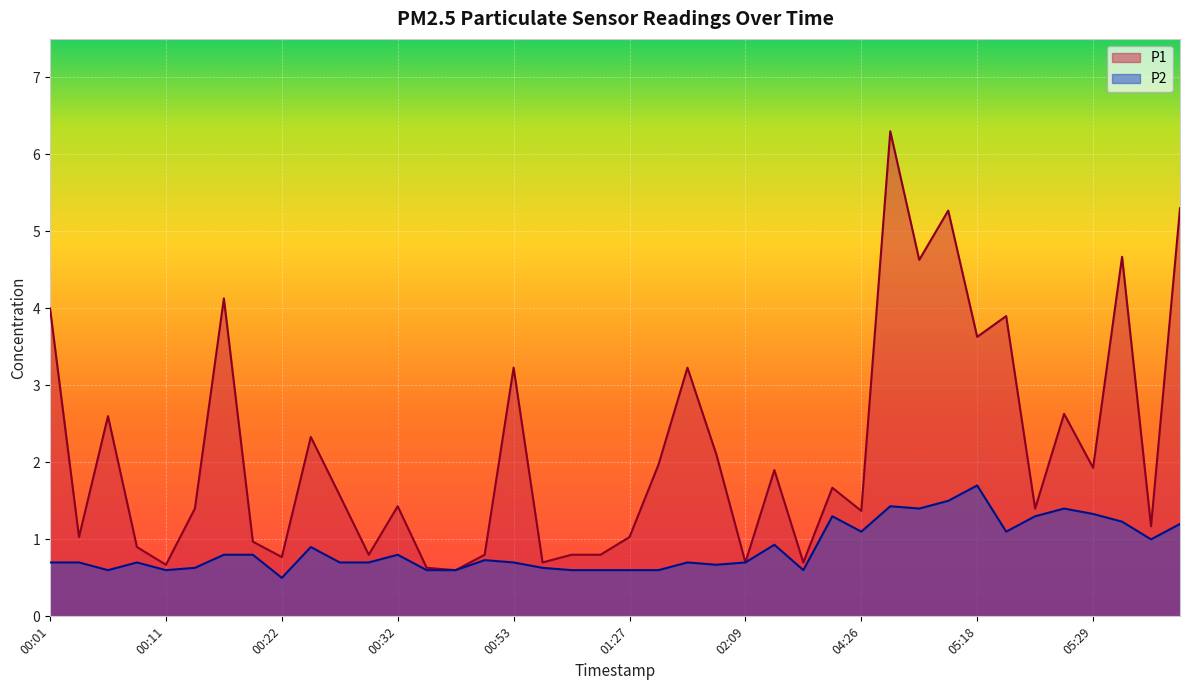

At which category is the sum across all series the highest?

05:09